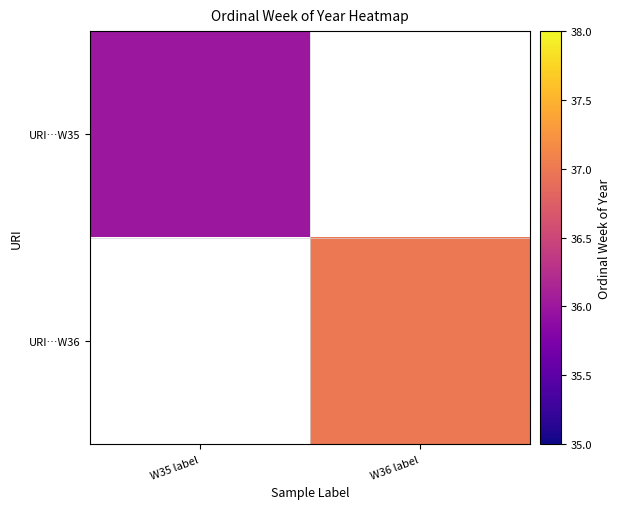

Which series has the widest spread of values?

URI…W35